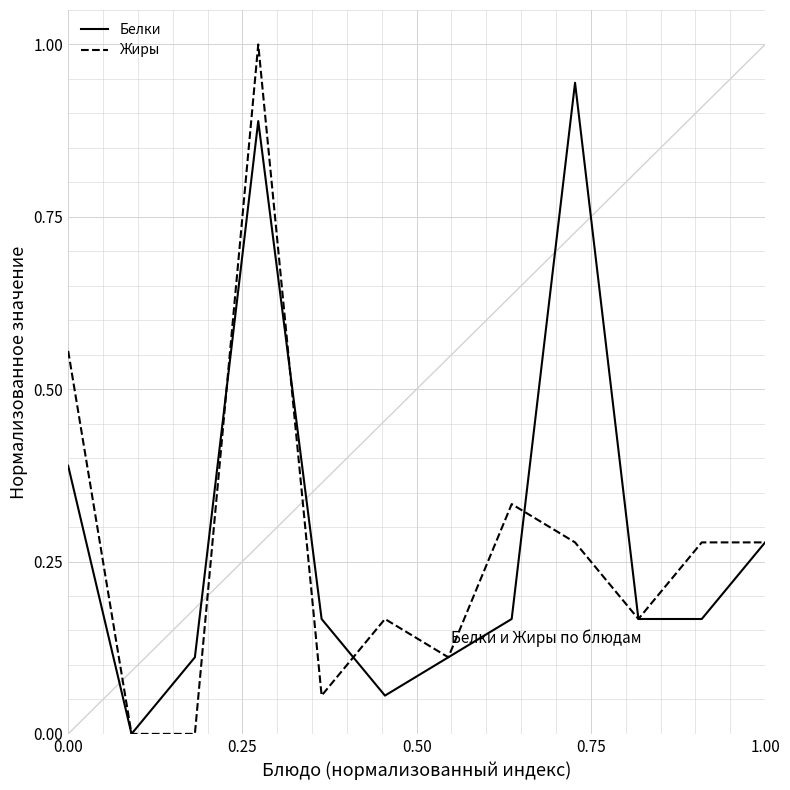

Which series has the widest spread of values?

Жиры